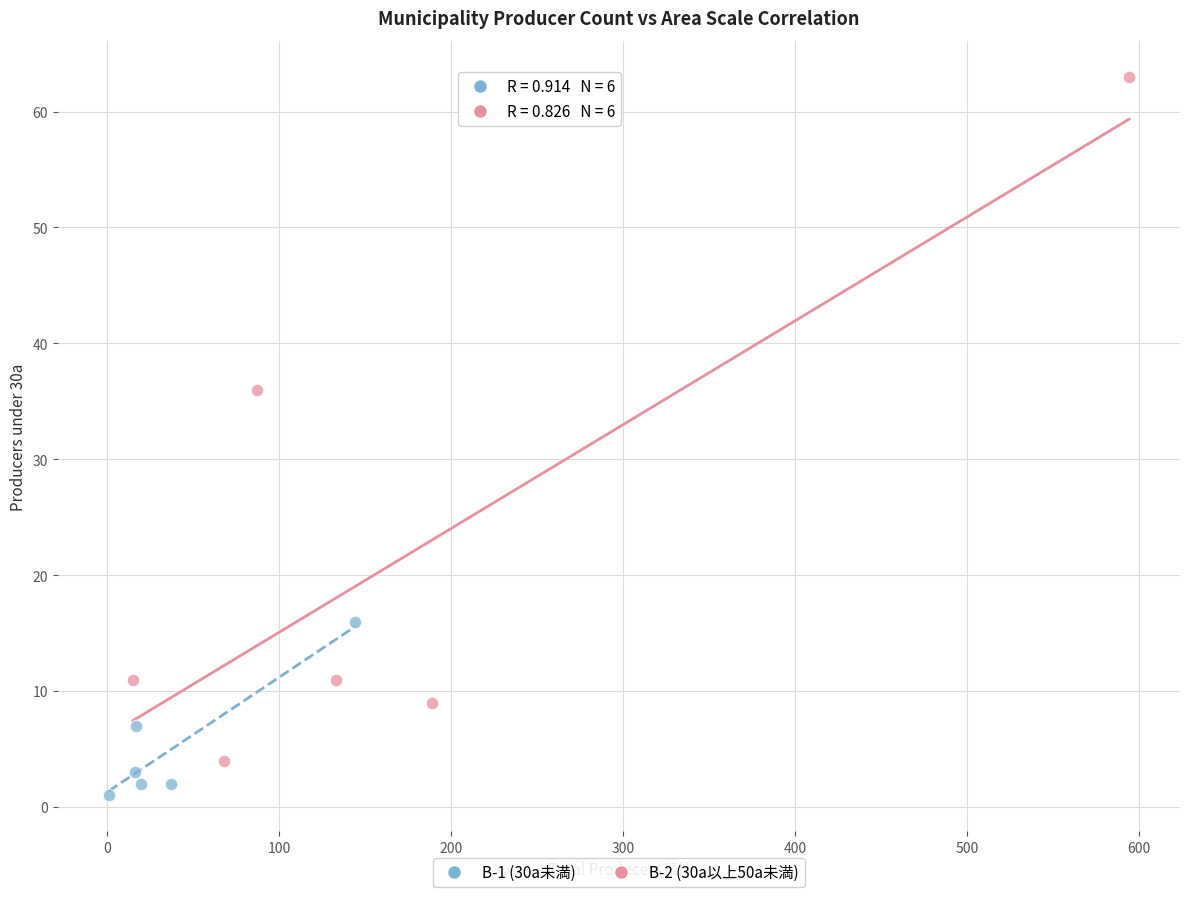

Which series has the largest Y range (max minus min)?

B-2 (30a以上50a未満)